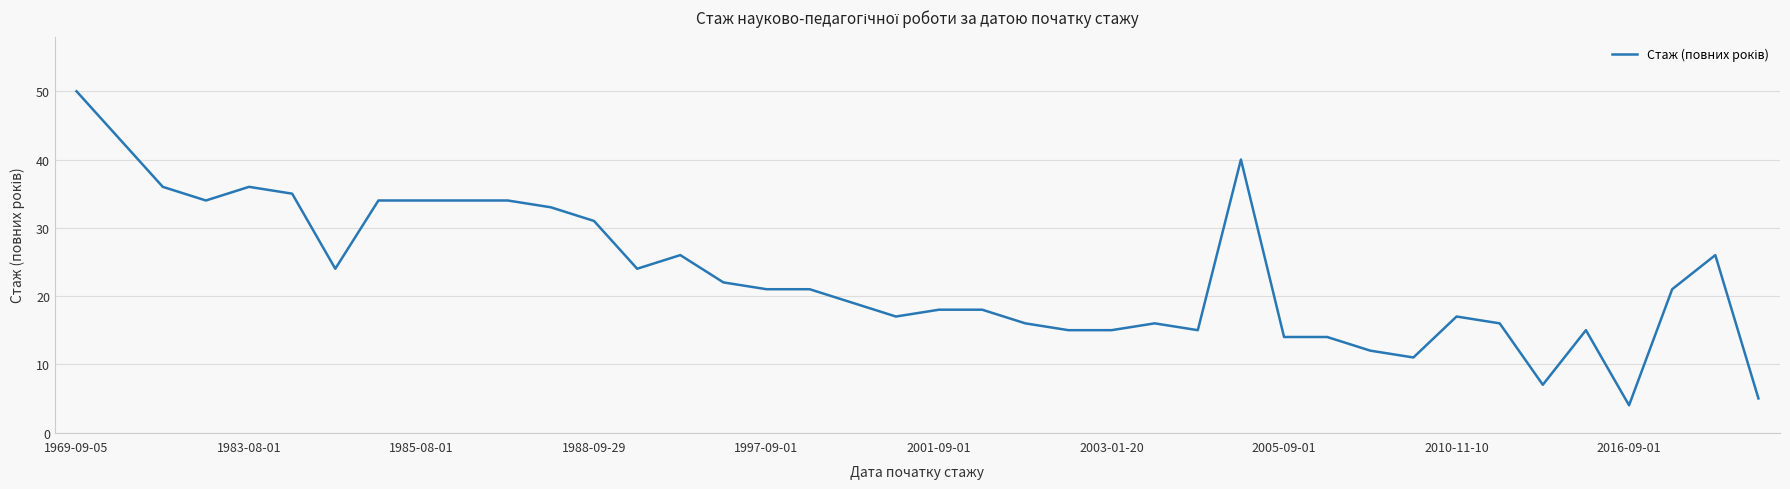

What is the difference between the maximum and minimum values?

46